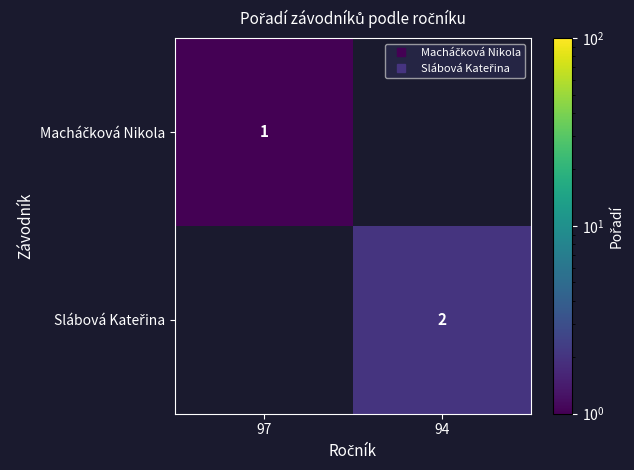

List the labels in order of Slábová Kateřina value, largest first.

97, 94